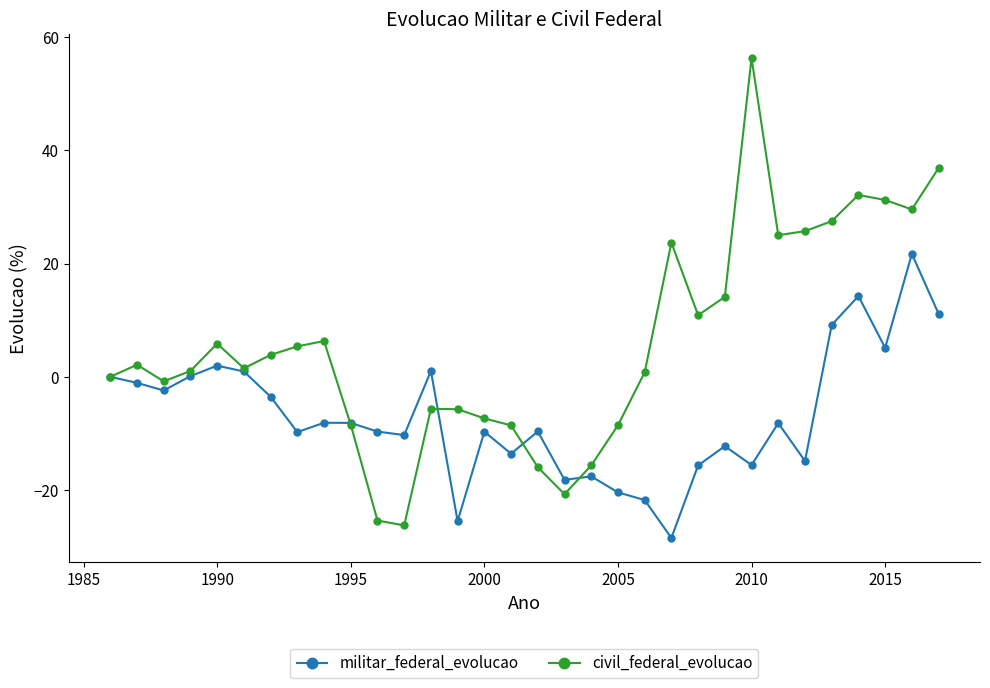

What is the greatest value displayed?

56.3